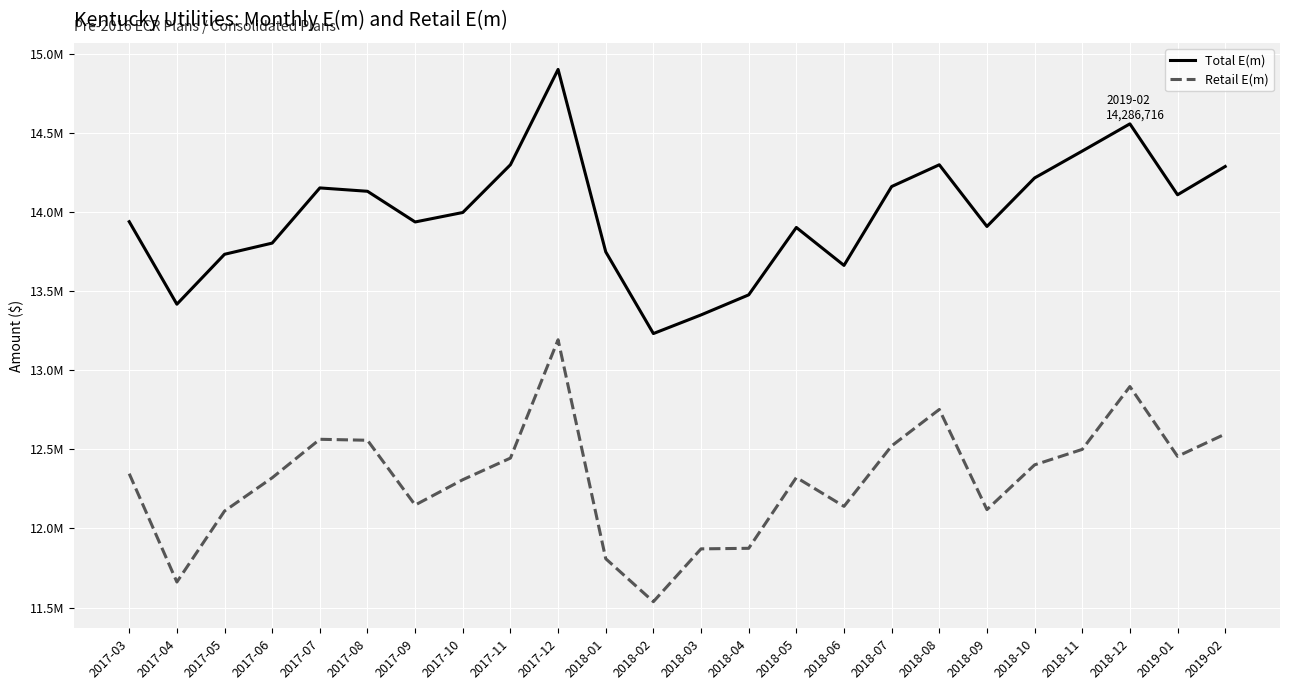

Where is the first local minimum for Retail E(m)?

2017-04